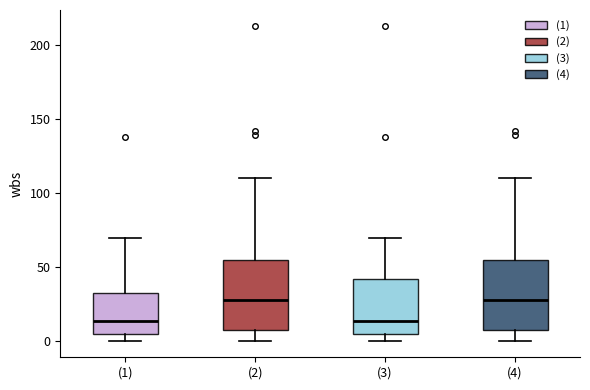

Reading left to right, read every box against the y-axis: the position of its median line, the range the box covers, and the ends of its whiskers. The values are not printed on the chart, so give them approximately, as read against the axis.

(1): median 15, box 5 to 35, whiskers 0 to 70
(2): median 30, box 10 to 55, whiskers 0 to 110
(3): median 15, box 5 to 40, whiskers 0 to 70
(4): median 30, box 10 to 55, whiskers 0 to 110